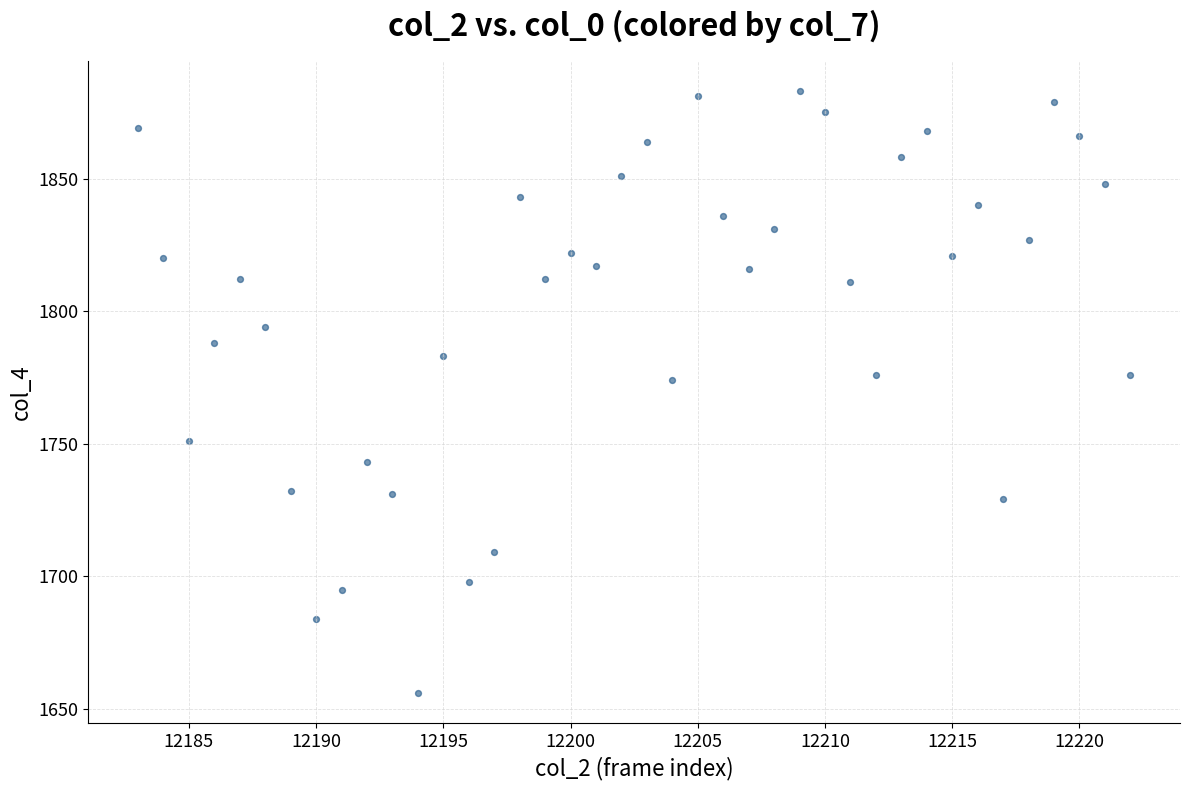

What is the range of Y values (max minus min)?

227